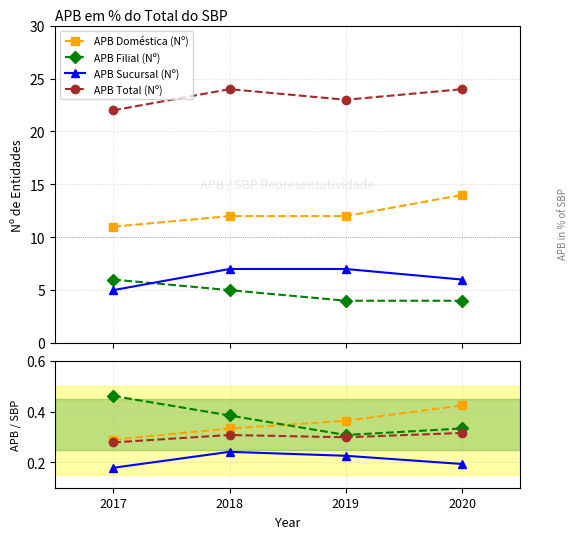

What is the sum of all APB Doméstica (Nº) values?

1.4